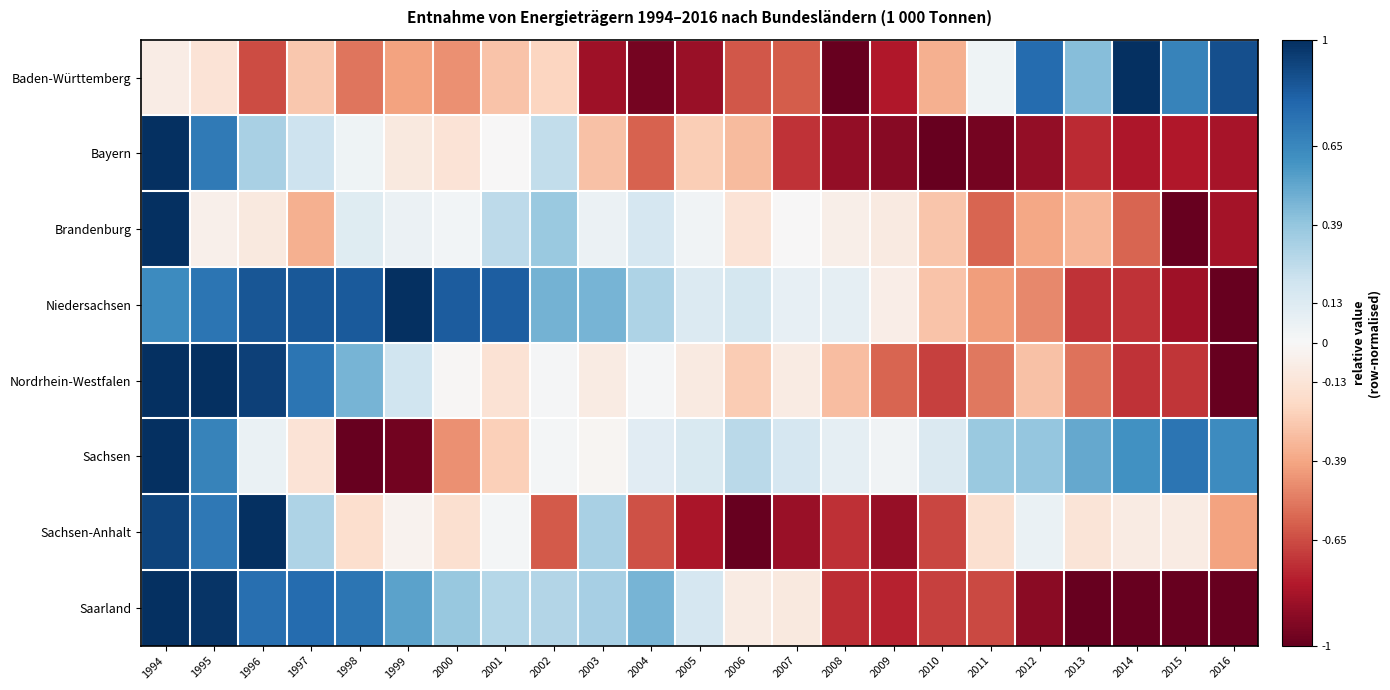

Reading left to right, transcribe all the data shown in this chart.

Baden-Württemberg: 1994=-0.1	1995=-0.1	1996=-0.7	1997=-0.3	1998=-0.5	1999=-0.4	2000=-0.5	2001=-0.3	2002=-0.2	2003=-0.8	2004=-1.0	2005=-0.9	2006=-0.6	2007=-0.6	2008=-1.0	2009=-0.8	2010=-0.4	2011=0.0	2012=0.8	2013=0.4	2014=1.0	2015=0.7	2016=0.9
Bayern: 1994=1.0	1995=0.7	1996=0.3	1997=0.2	1998=0.0	1999=-0.1	2000=-0.1	2001=-0.0	2002=0.2	2003=-0.3	2004=-0.6	2005=-0.2	2006=-0.3	2007=-0.7	2008=-0.9	2009=-0.9	2010=-1.0	2011=-1.0	2012=-0.9	2013=-0.7	2014=-0.8	2015=-0.8	2016=-0.8
Brandenburg: 1994=1.0	1995=-0.1	1996=-0.1	1997=-0.4	1998=0.1	1999=0.1	2000=0.0	2001=0.3	2002=0.4	2003=0.1	2004=0.2	2005=0.0	2006=-0.1	2007=-0.0	2008=-0.1	2009=-0.1	2010=-0.3	2011=-0.6	2012=-0.4	2013=-0.3	2014=-0.6	2015=-1.0	2016=-0.8
Niedersachsen: 1994=0.6	1995=0.7	1996=0.9	1997=0.8	1998=0.8	1999=1.0	2000=0.8	2001=0.8	2002=0.5	2003=0.5	2004=0.3	2005=0.1	2006=0.2	2007=0.1	2008=0.1	2009=-0.1	2010=-0.3	2011=-0.4	2012=-0.5	2013=-0.7	2014=-0.7	2015=-0.9	2016=-1.0
Nordrhein-Westfalen: 1994=1.0	1995=1.0	1996=0.9	1997=0.7	1998=0.5	1999=0.2	2000=-0.0	2001=-0.1	2002=0.0	2003=-0.1	2004=0.0	2005=-0.1	2006=-0.3	2007=-0.1	2008=-0.3	2009=-0.6	2010=-0.7	2011=-0.5	2012=-0.3	2013=-0.5	2014=-0.7	2015=-0.7	2016=-1.0
Sachsen: 1994=1.0	1995=0.7	1996=0.1	1997=-0.1	1998=-1.0	1999=-1.0	2000=-0.5	2001=-0.2	2002=0.0	2003=-0.0	2004=0.1	2005=0.2	2006=0.3	2007=0.2	2008=0.1	2009=0.0	2010=0.1	2011=0.4	2012=0.4	2013=0.5	2014=0.6	2015=0.7	2016=0.6
Sachsen-Anhalt: 1994=0.9	1995=0.7	1996=1.0	1997=0.3	1998=-0.2	1999=-0.0	2000=-0.2	2001=0.0	2002=-0.6	2003=0.3	2004=-0.6	2005=-0.8	2006=-1.0	2007=-0.9	2008=-0.7	2009=-0.9	2010=-0.7	2011=-0.2	2012=0.1	2013=-0.1	2014=-0.1	2015=-0.1	2016=-0.4
Saarland: 1994=1.0	1995=1.0	1996=0.8	1997=0.8	1998=0.7	1999=0.5	2000=0.4	2001=0.3	2002=0.3	2003=0.3	2004=0.5	2005=0.2	2006=-0.1	2007=-0.1	2008=-0.7	2009=-0.8	2010=-0.7	2011=-0.7	2012=-0.9	2013=-1.0	2014=-1.0	2015=-1.0	2016=-1.0